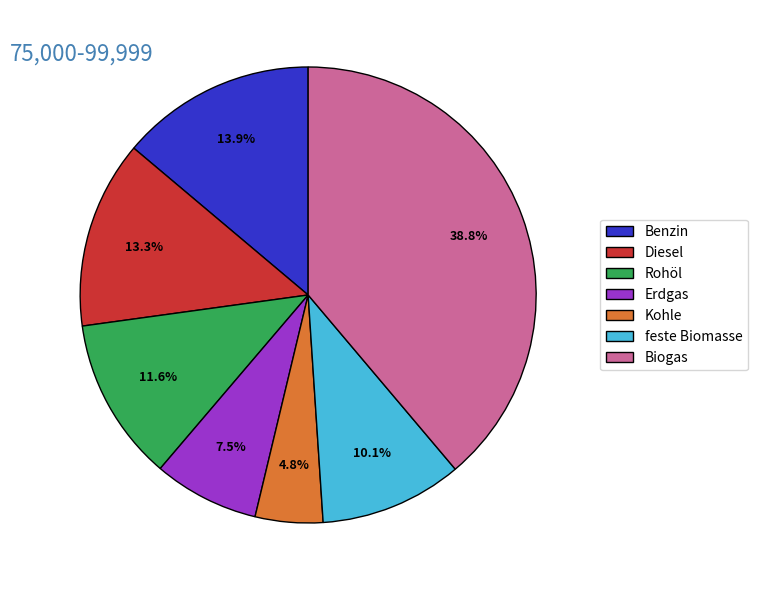

Which has a higher value, Diesel or Biogas?

Biogas